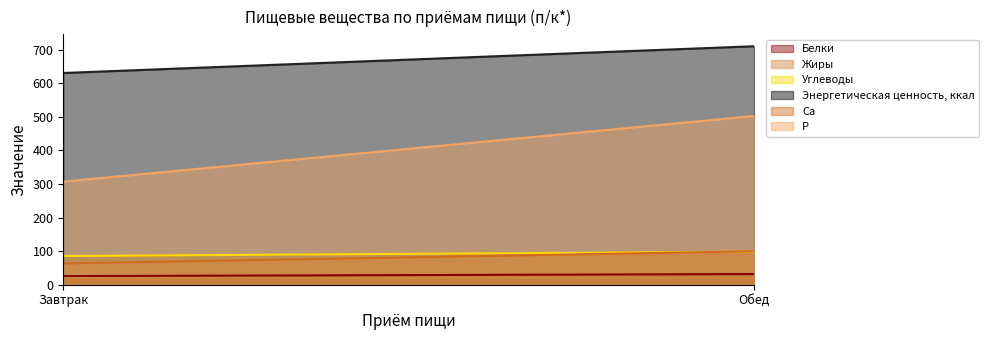

What position from the left is Завтрак?

1